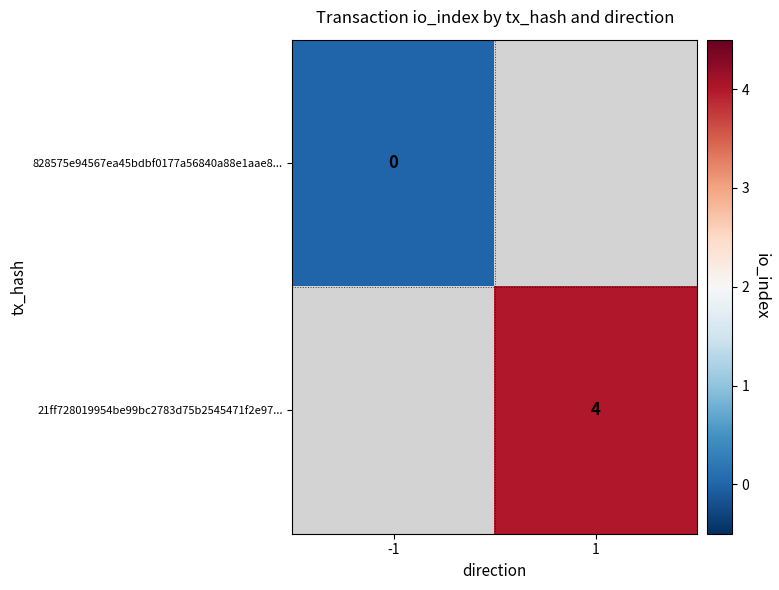

Which label corresponds to the smallest value in the chart?

-1